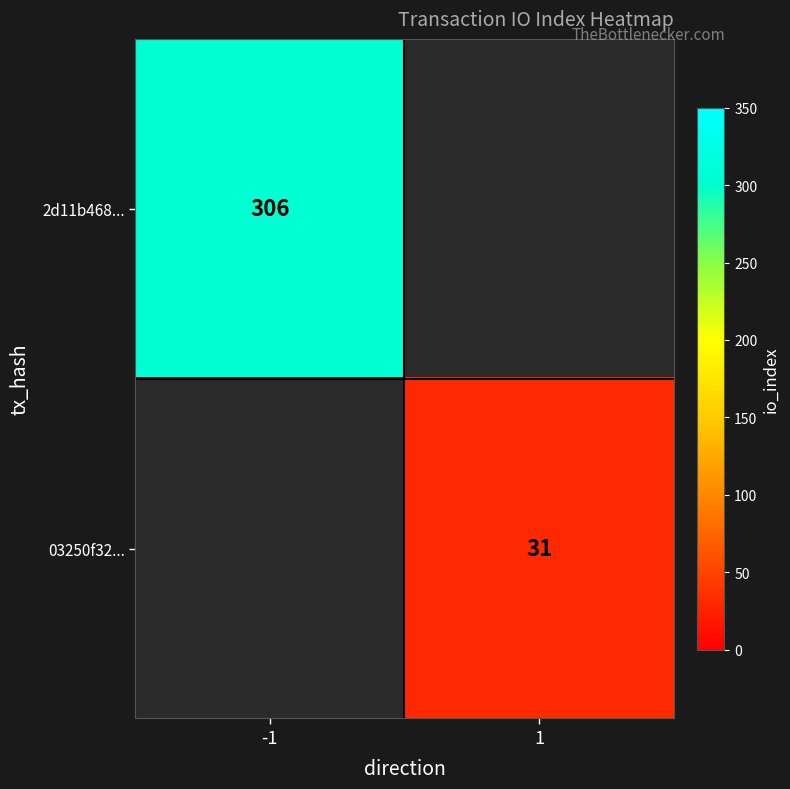

At how many categories does at least one series exceed 140?

1